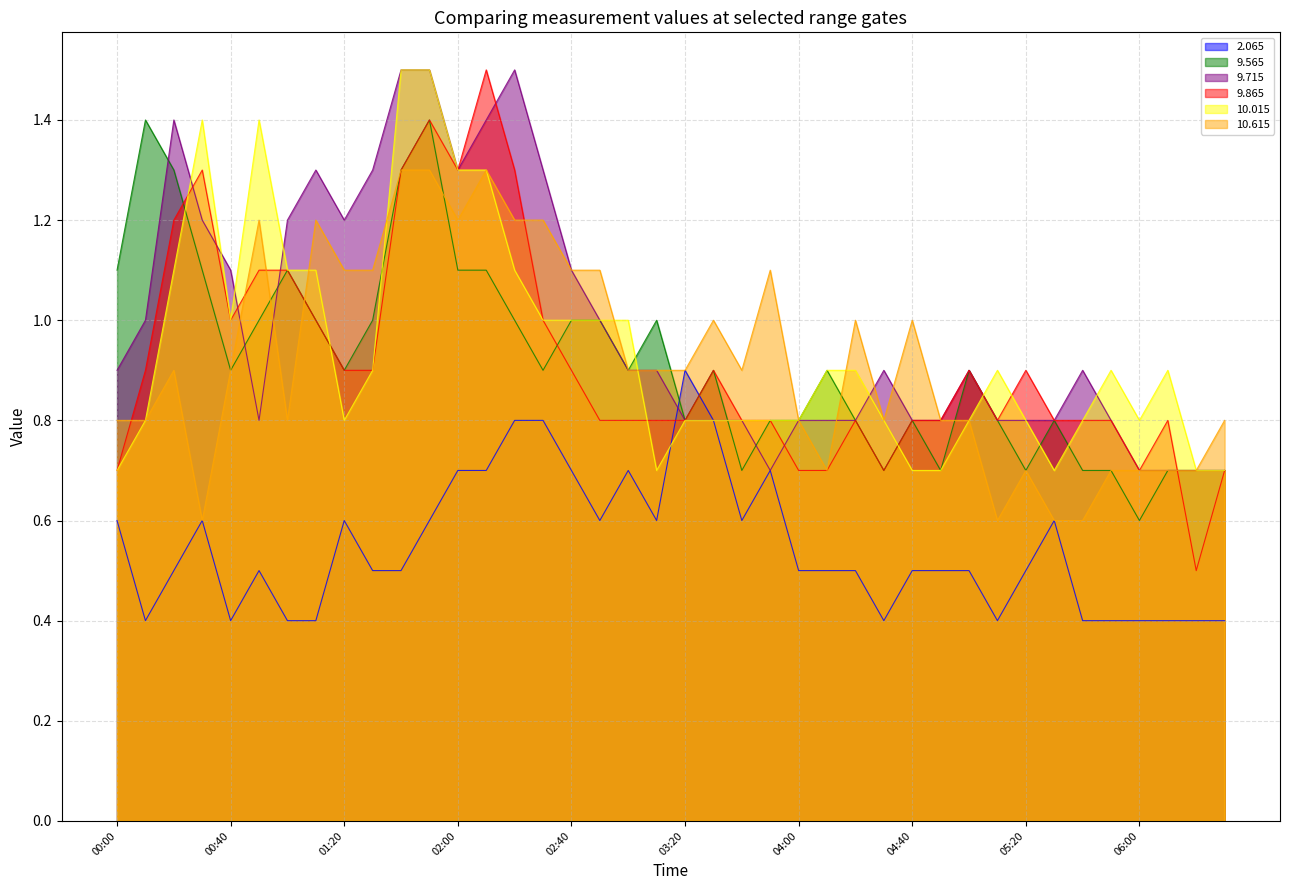

What is the label of the 33rd point from the left?

05:20